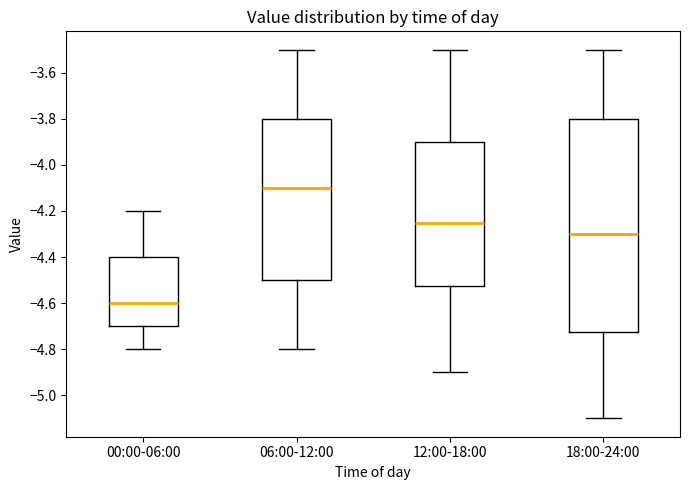

Where does the lower whisker of the box for 06:00-12:00 end on the y-axis? The values are not printed on the chart, so give them approximately, as read against the axis.

-4.80